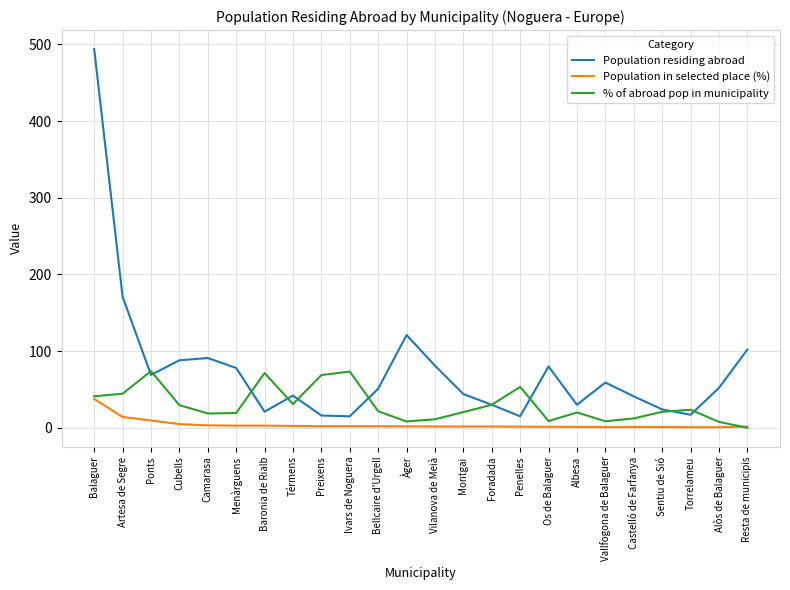

Which label corresponds to the largest value in the chart?

Balaguer